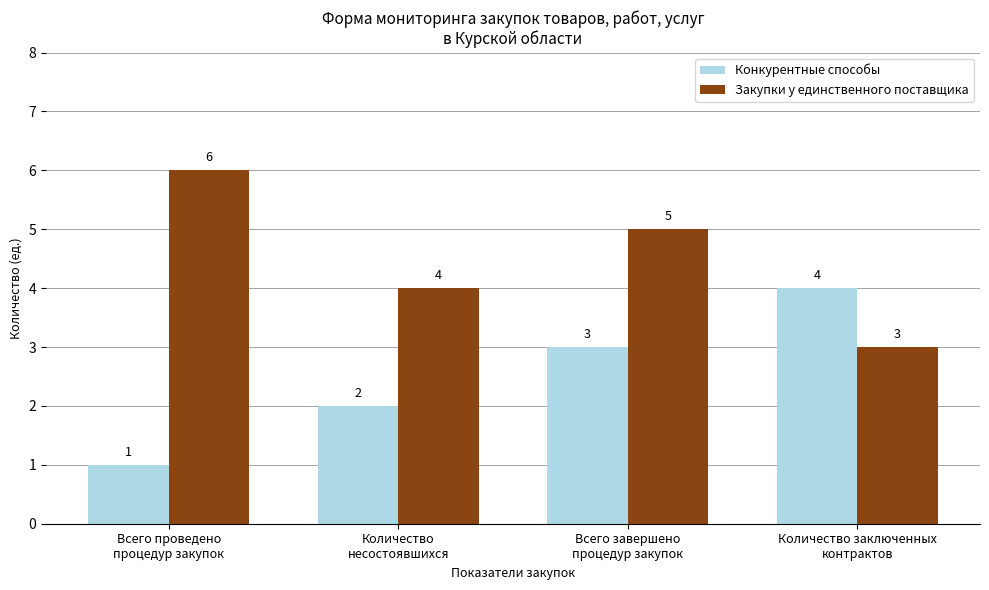

How many values in the Закупки у единственного поставщика series are below 5?

2